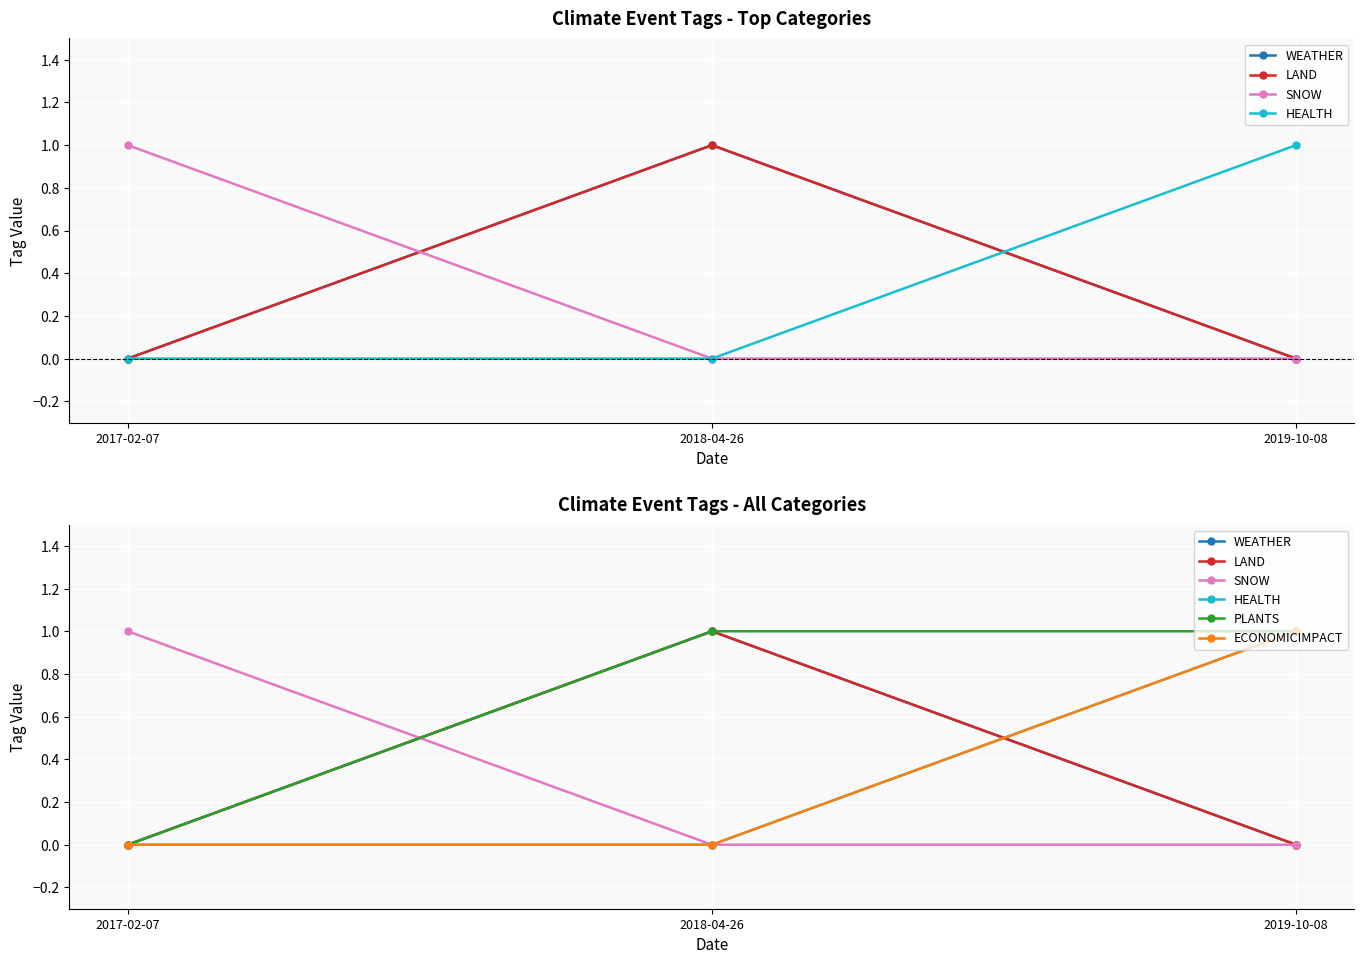

What is the difference between the HEALTH values at 2019-10-08 and 2018-04-26?

1